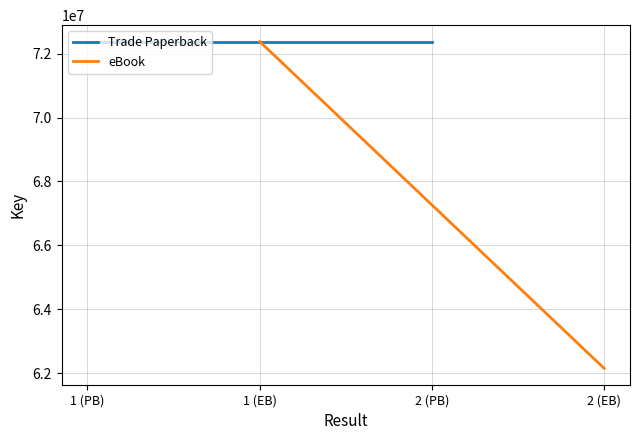

Rank the series by their maximum value, from lowest to highest.

Trade Paperback, eBook